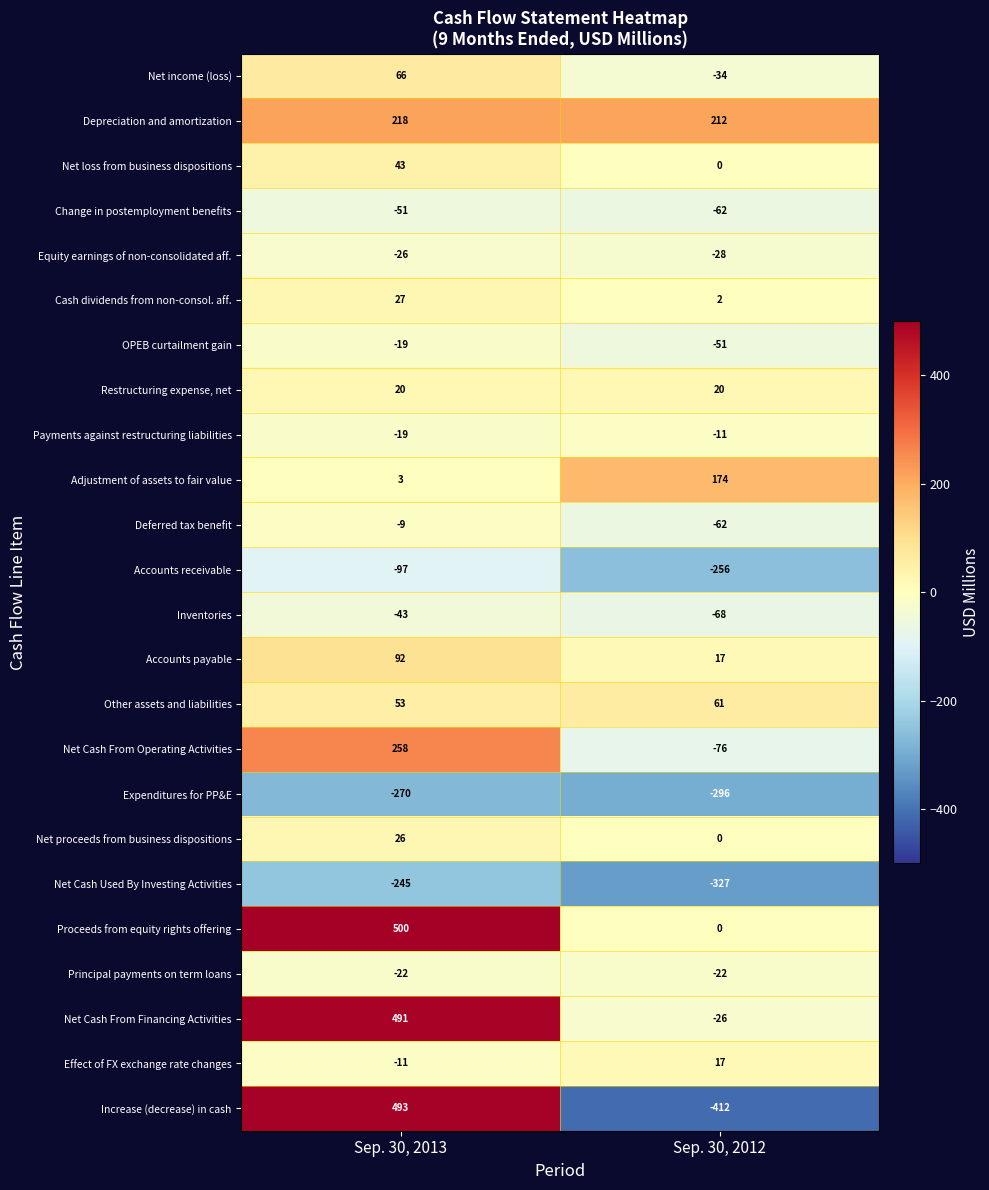

Which label corresponds to the smallest value in the chart?

Sep. 30, 2012